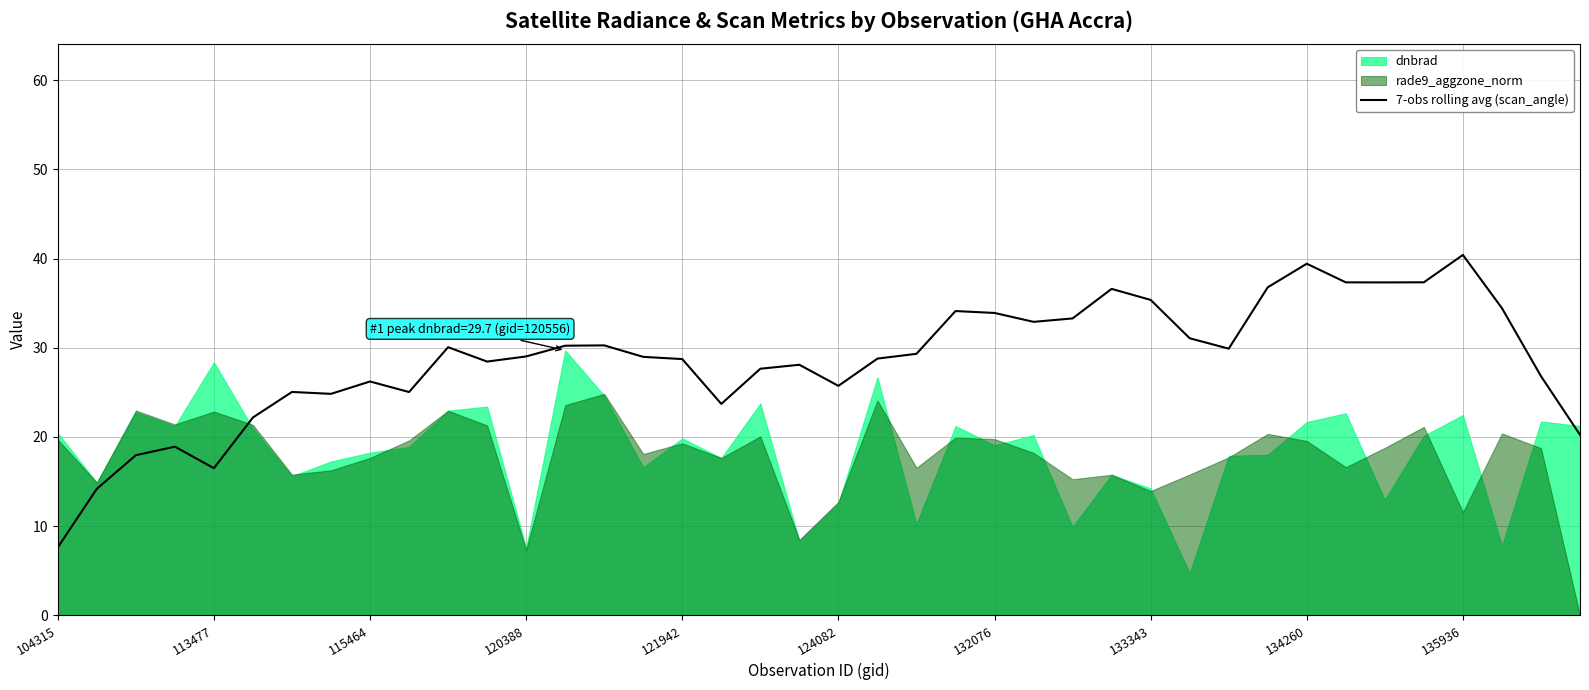

The value of 7-obs rolling avg (scan_angle) at 133343 is 35.4. True or false?

True